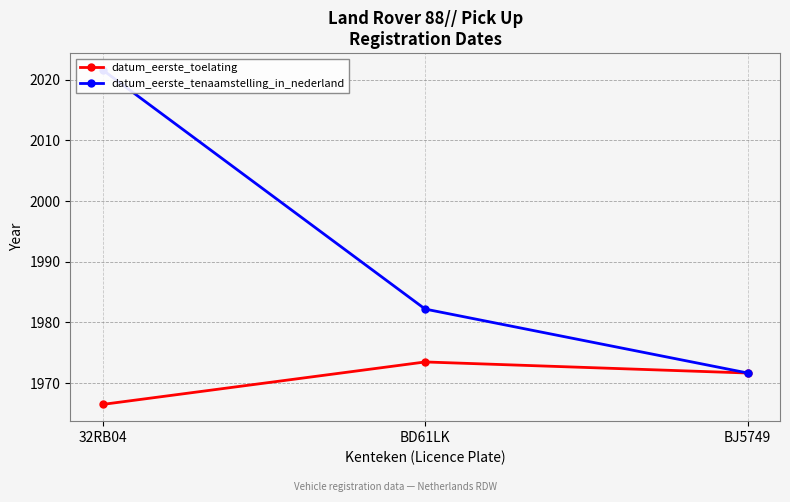

Does the chart have visible grid lines?

Yes